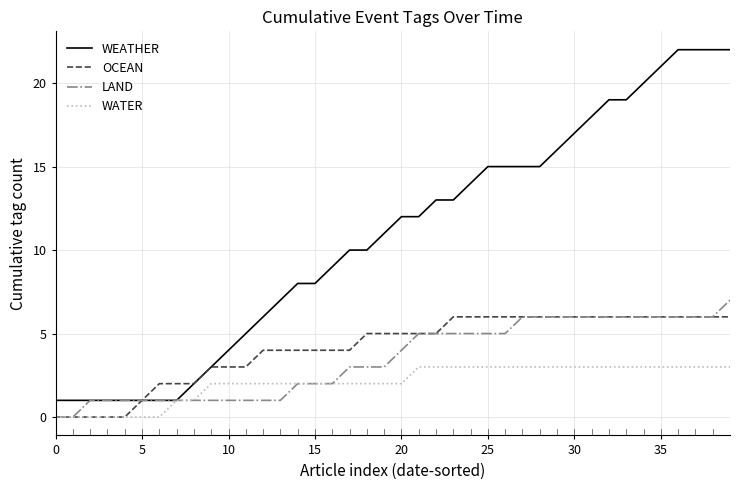

Which series has the largest total across all categories?

WEATHER